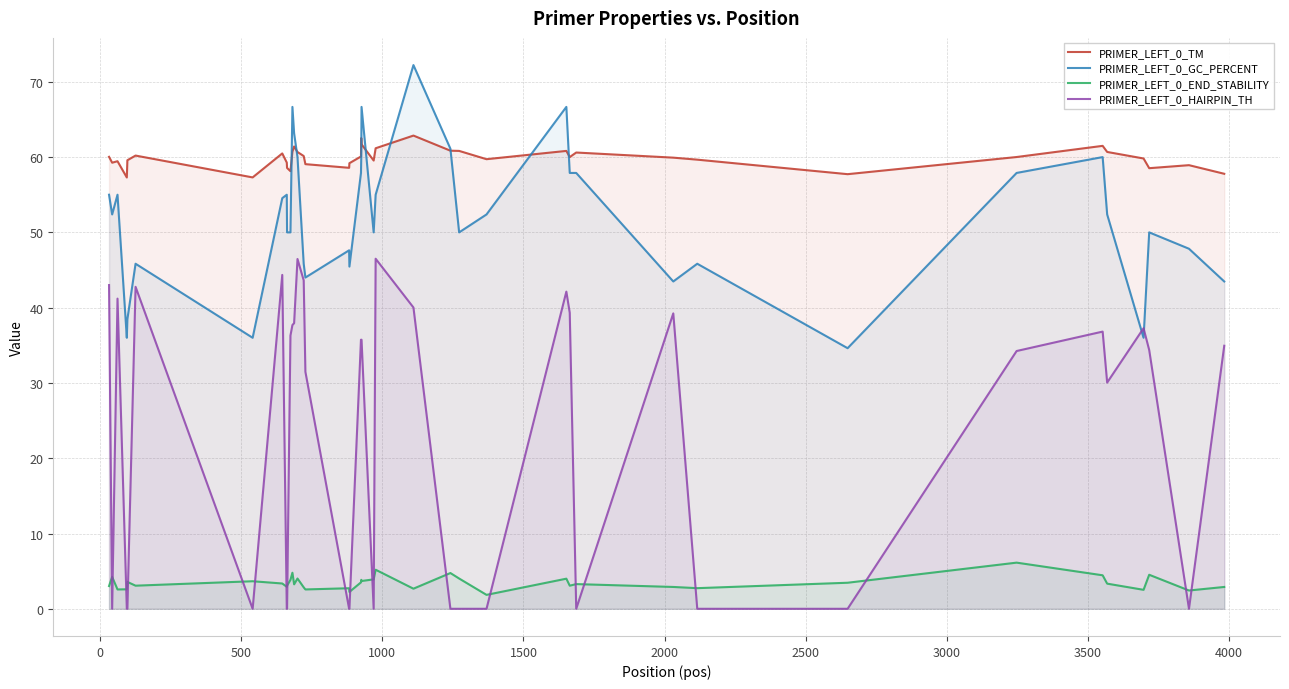

True or false: PRIMER_LEFT_0_HAIRPIN_TH and PRIMER_LEFT_0_TM intersect in this chart.

False